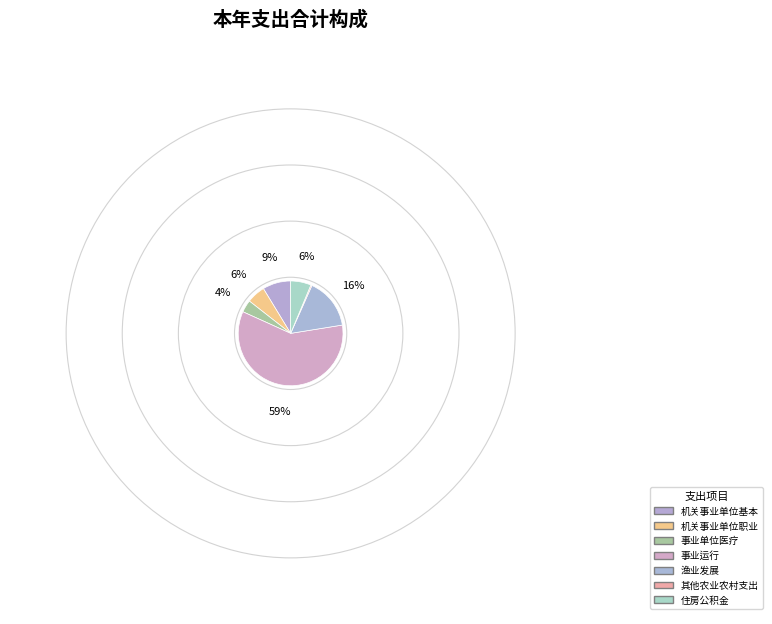

Rank the categories by value from lowest to highest.

其他农业农村支出, 事业单位医疗, 机关事业单位职业年金缴费支出, 住房公积金, 机关事业单位基本养老保险缴费支出, 渔业发展, 事业运行